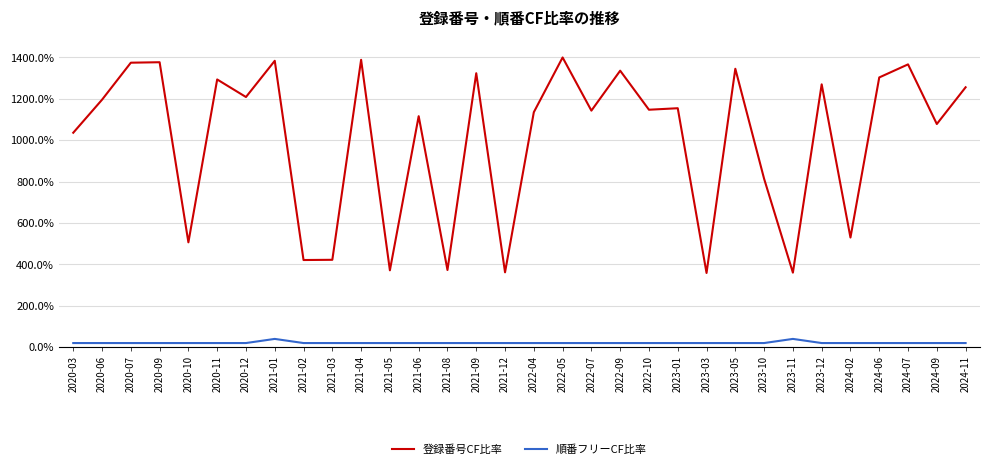

Rank the series at 2020-07 from lowest to highest value.

順番フリーCF比率, 登録番号CF比率